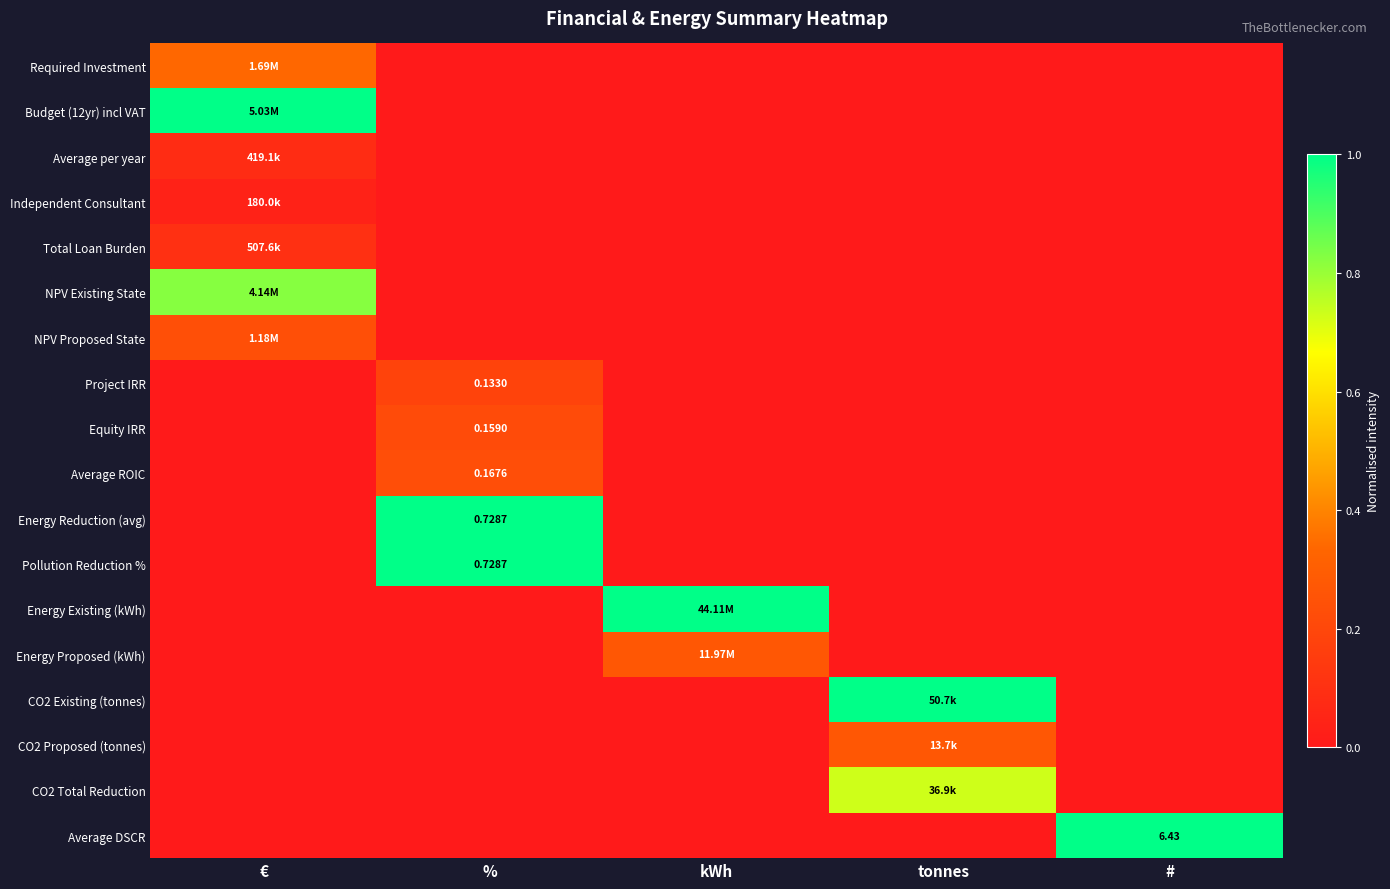

Is it true that CO2 Proposed (tonnes) equals 0.1 at #?

False